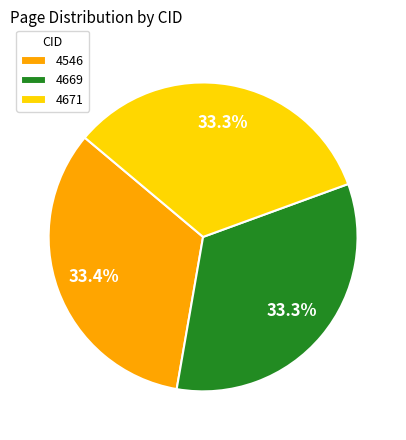

To the nearest percent, what is the average slice percentage?

33%